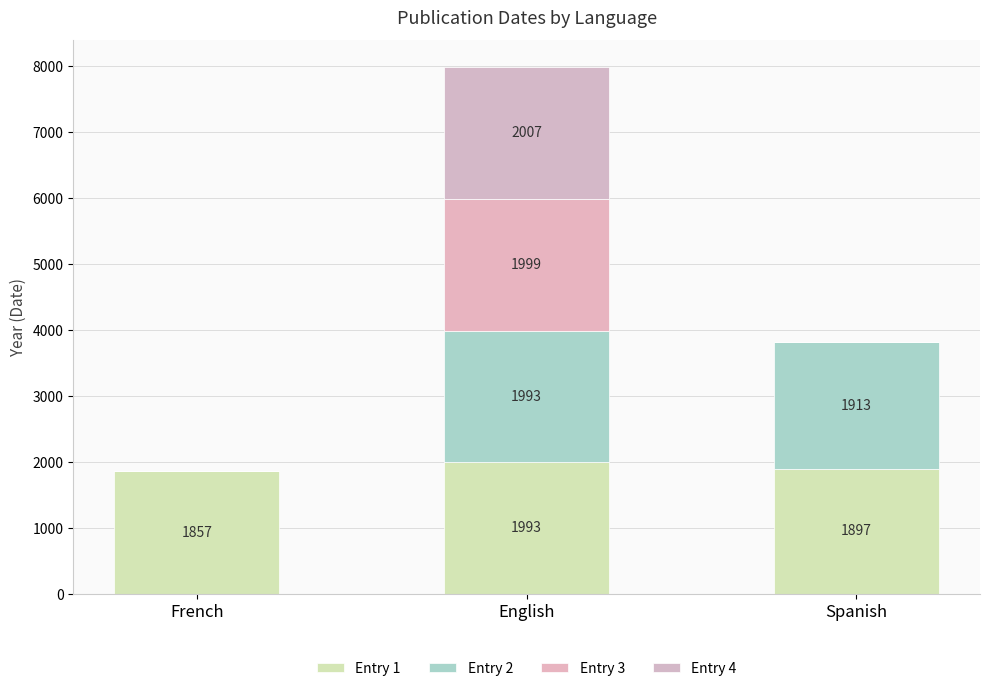

The value of Entry 1 at Spanish is 1897. True or false?

True